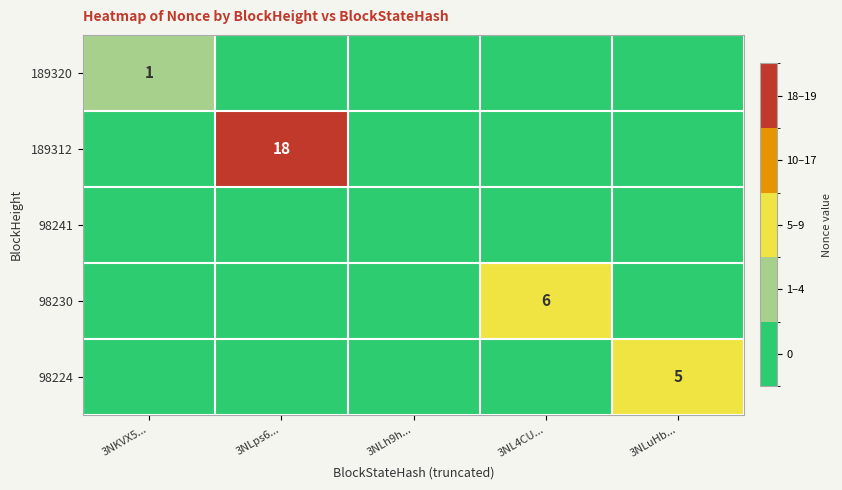

The 98230 series shows 9 at 3NL4CU.... True or false?

False